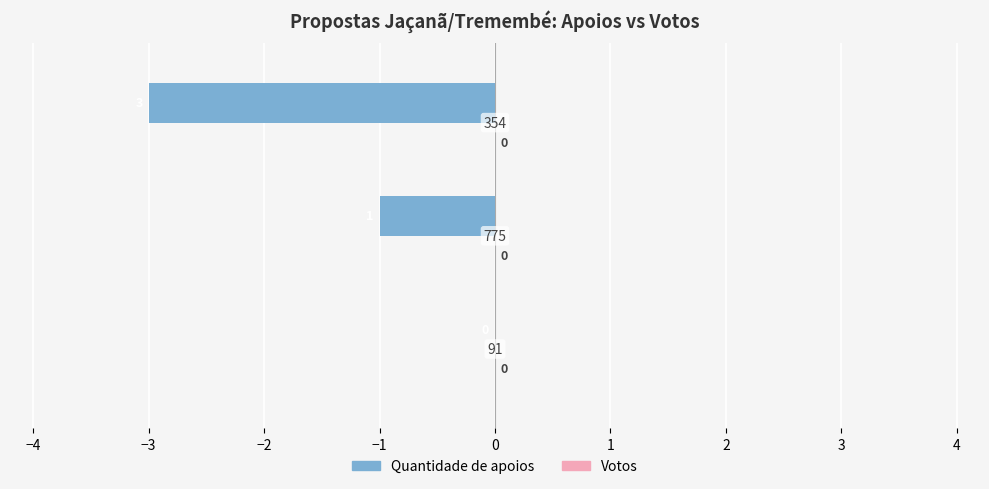

Are the bars horizontal?

Yes